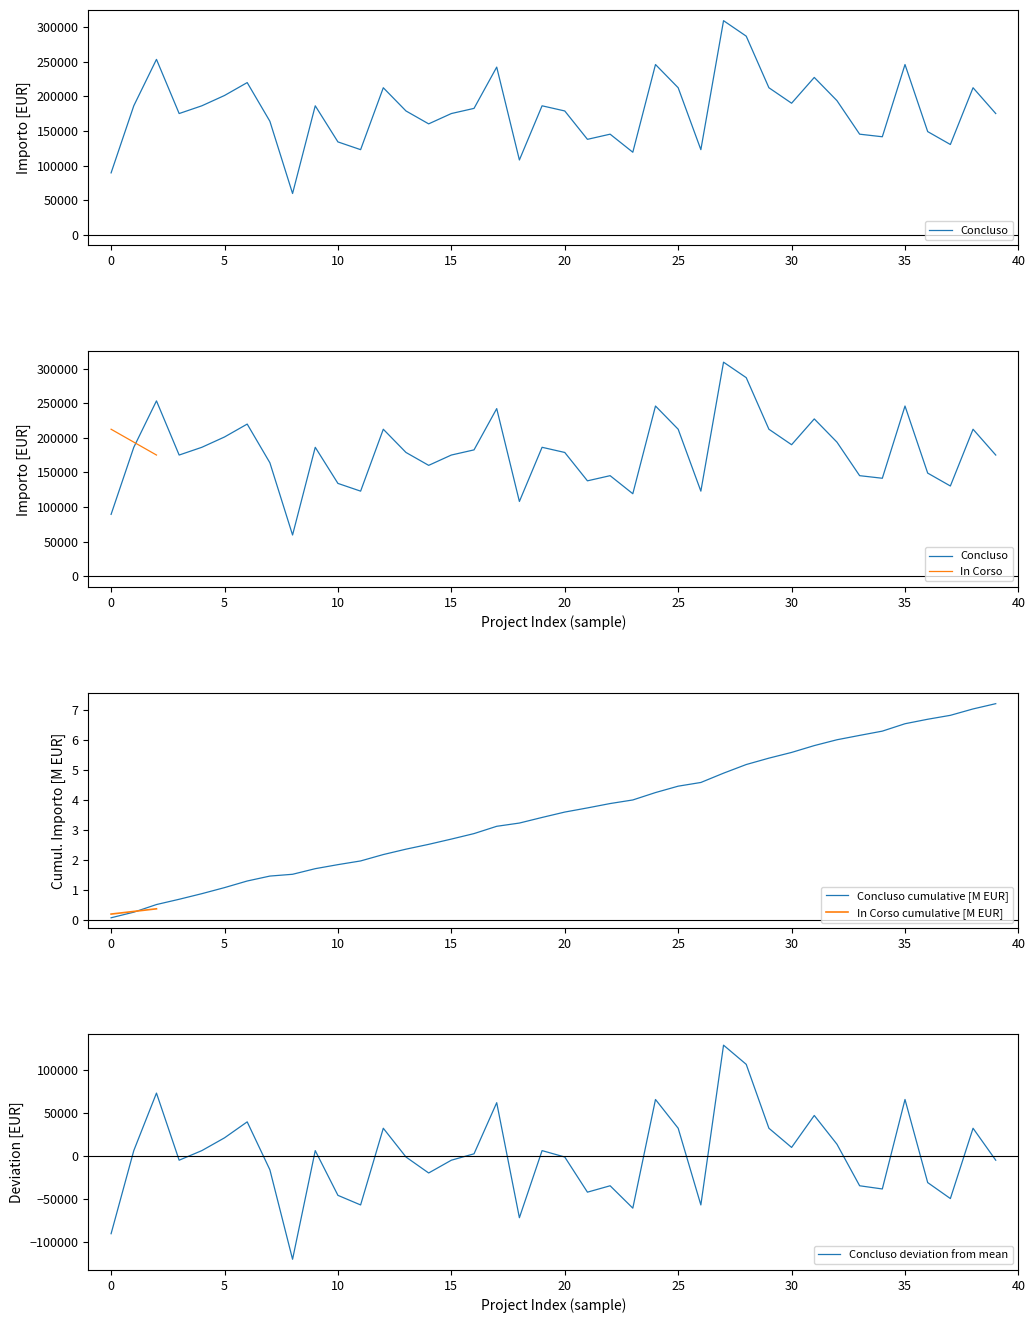

What is the greatest value displayed?

129099.5